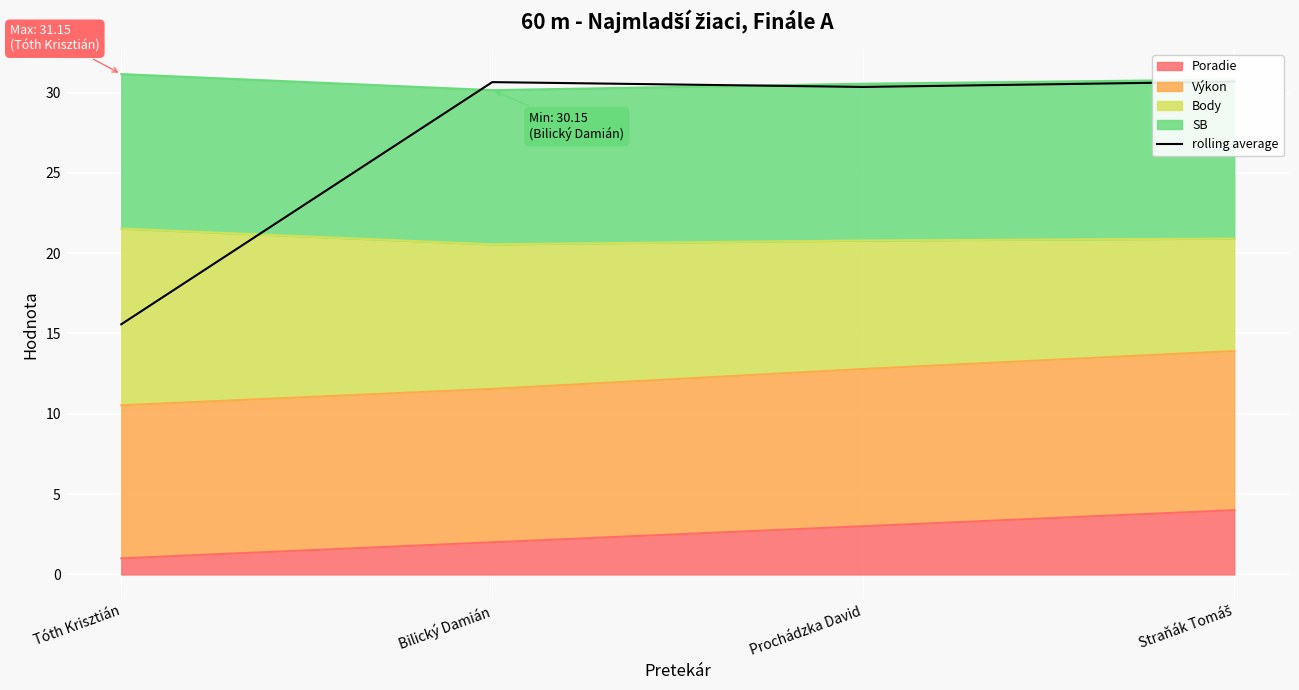

True or false: Poradie has more than 1 points higher than both neighbors.

False